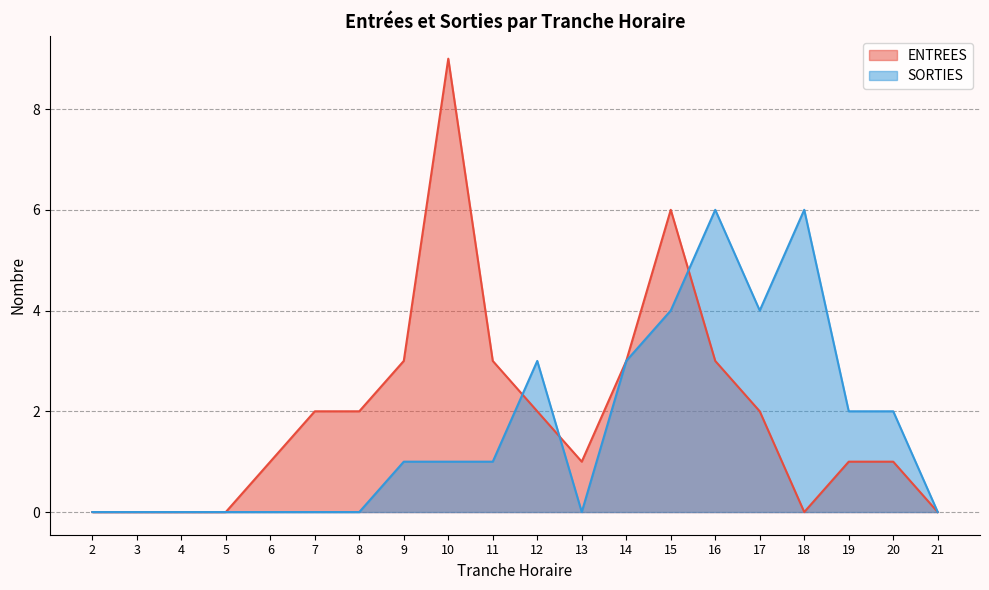

How many lines are shown in the chart?

2